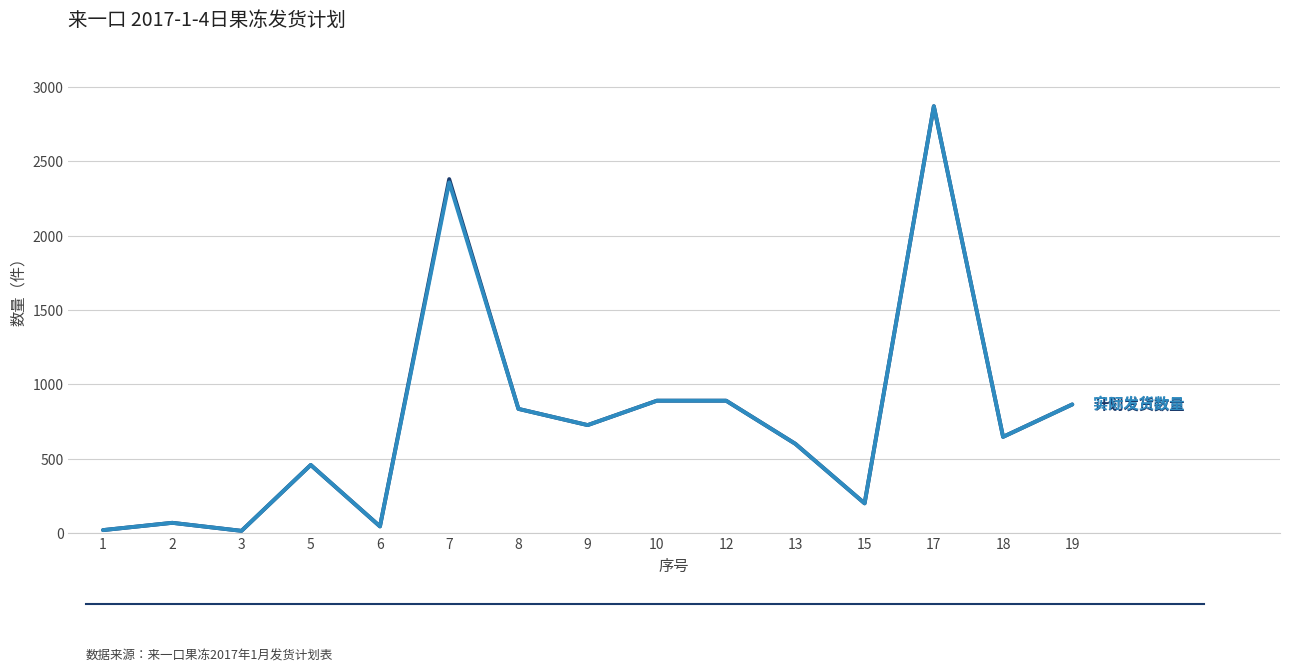

At which category is the sum across all series the highest?

17